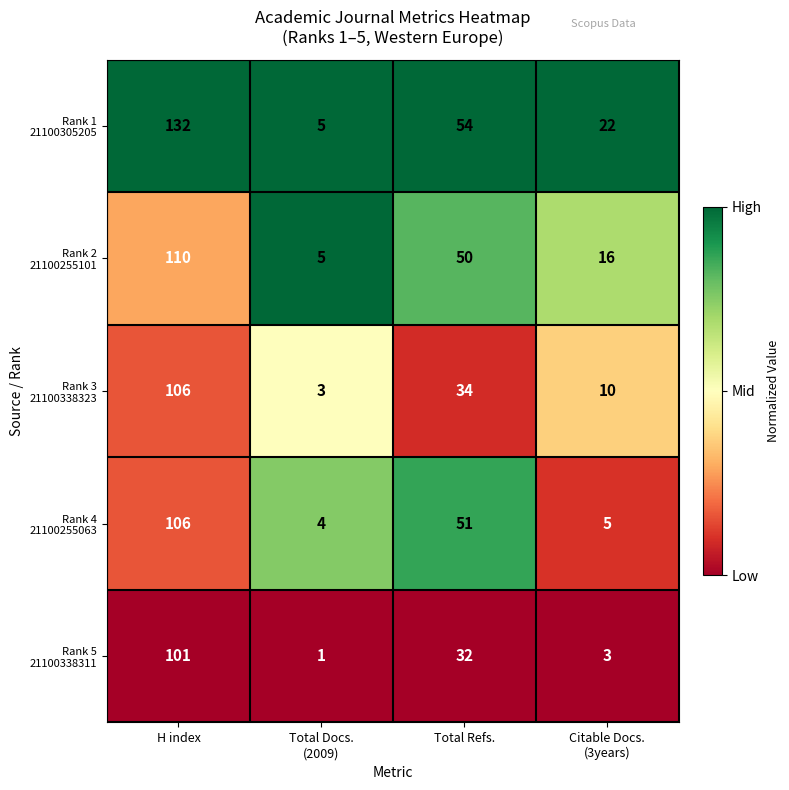

What is the greatest value displayed?

132